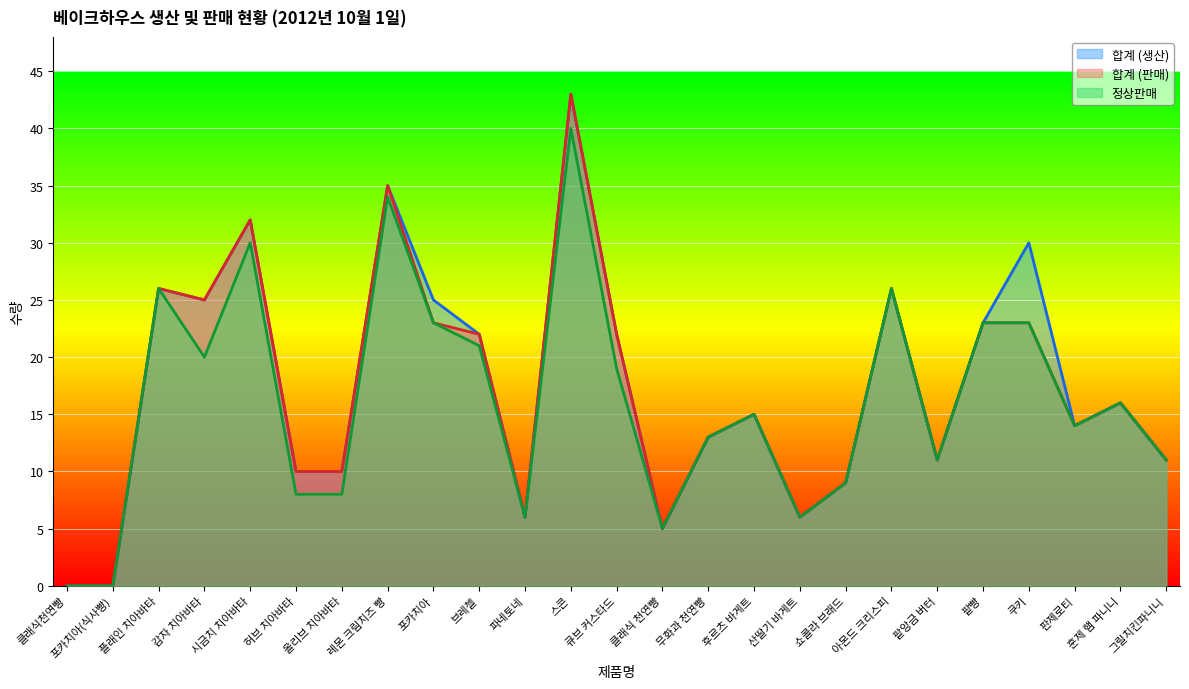

True or false: 합계 (생산) has a value of 3 at 허브 치아바타.

False